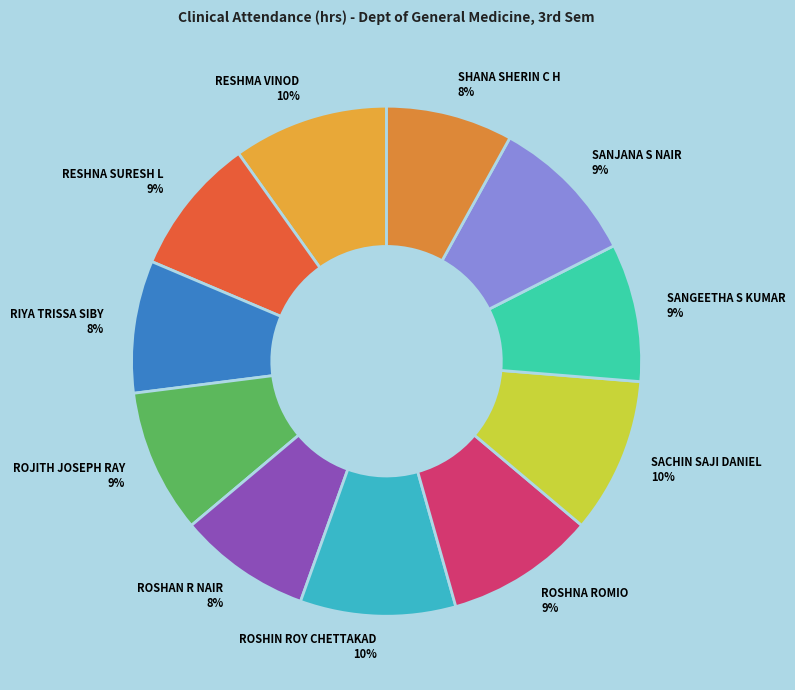

To the nearest percent, what percentage of the pie is SANGEETHA S KUMAR?

9%